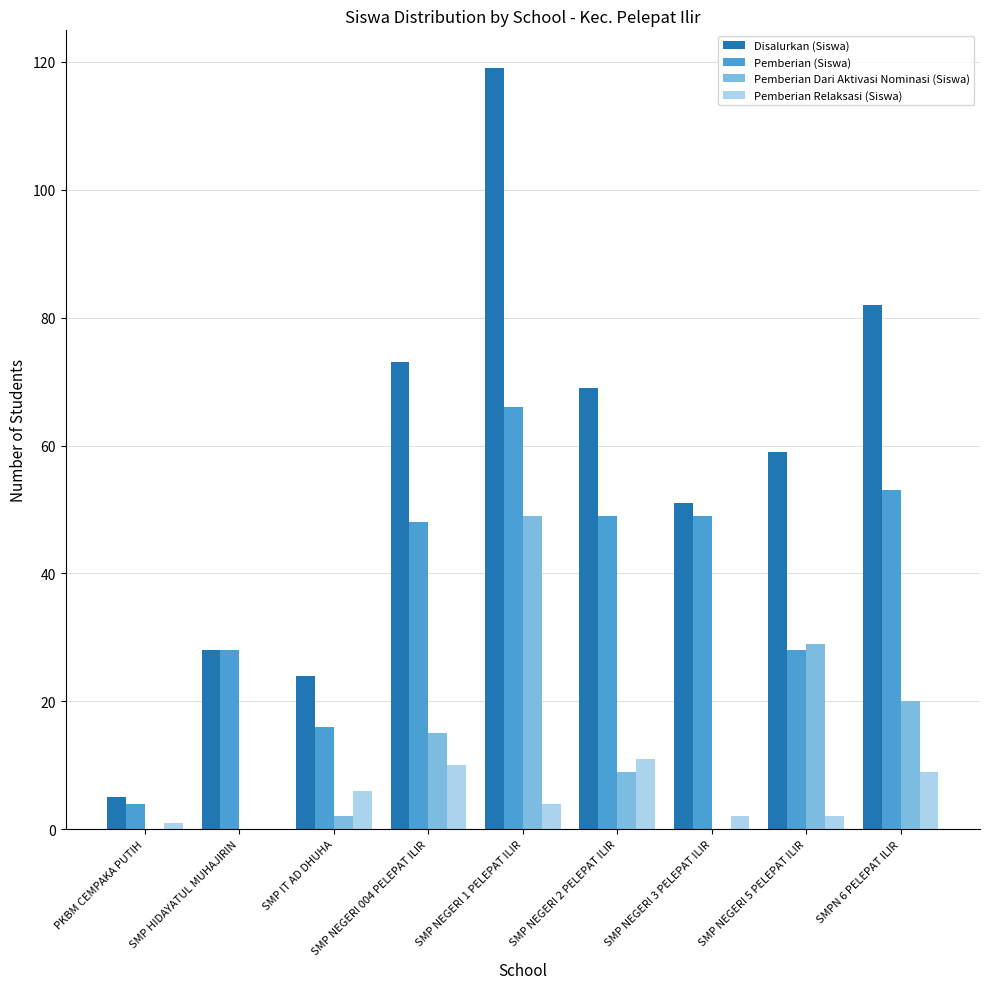

Reading right to left, transcribe all the data shown in this chart.

Disalurkan (Siswa): 82	59	51	69	119	73	24	28	5
Pemberian (Siswa): 53	28	49	49	66	48	16	28	4
Pemberian Dari Aktivasi Nominasi (Siswa): 20	29	0	9	49	15	2	0	0
Pemberian Relaksasi (Siswa): 9	2	2	11	4	10	6	0	1